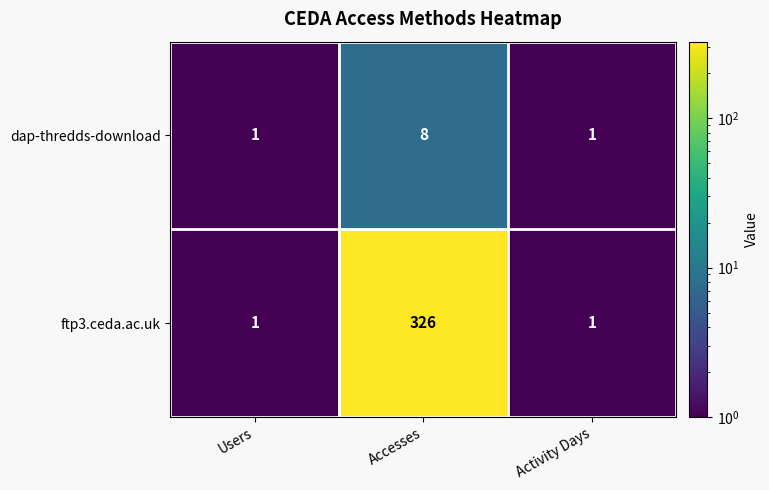

Which series has the largest total across all categories?

ftp3.ceda.ac.uk